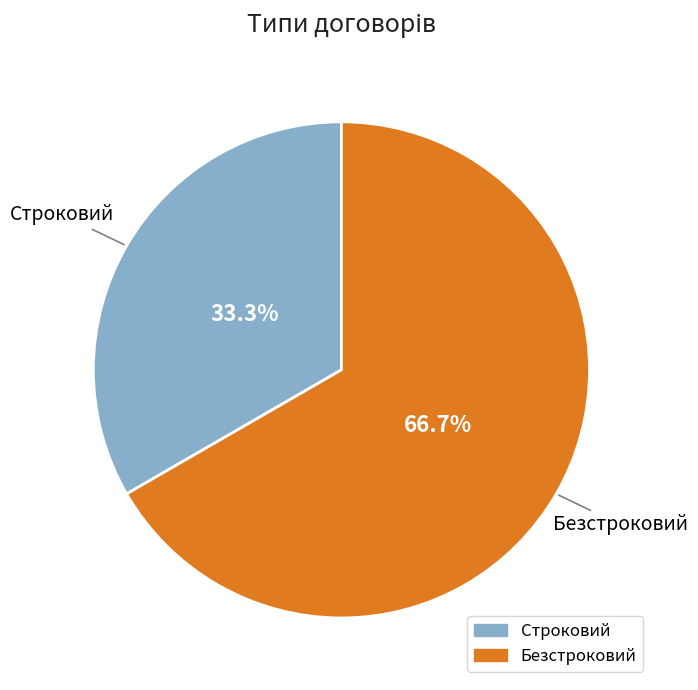

To the nearest percent, what is the difference between the Строковий and Безстроковий slice percentages?

33%